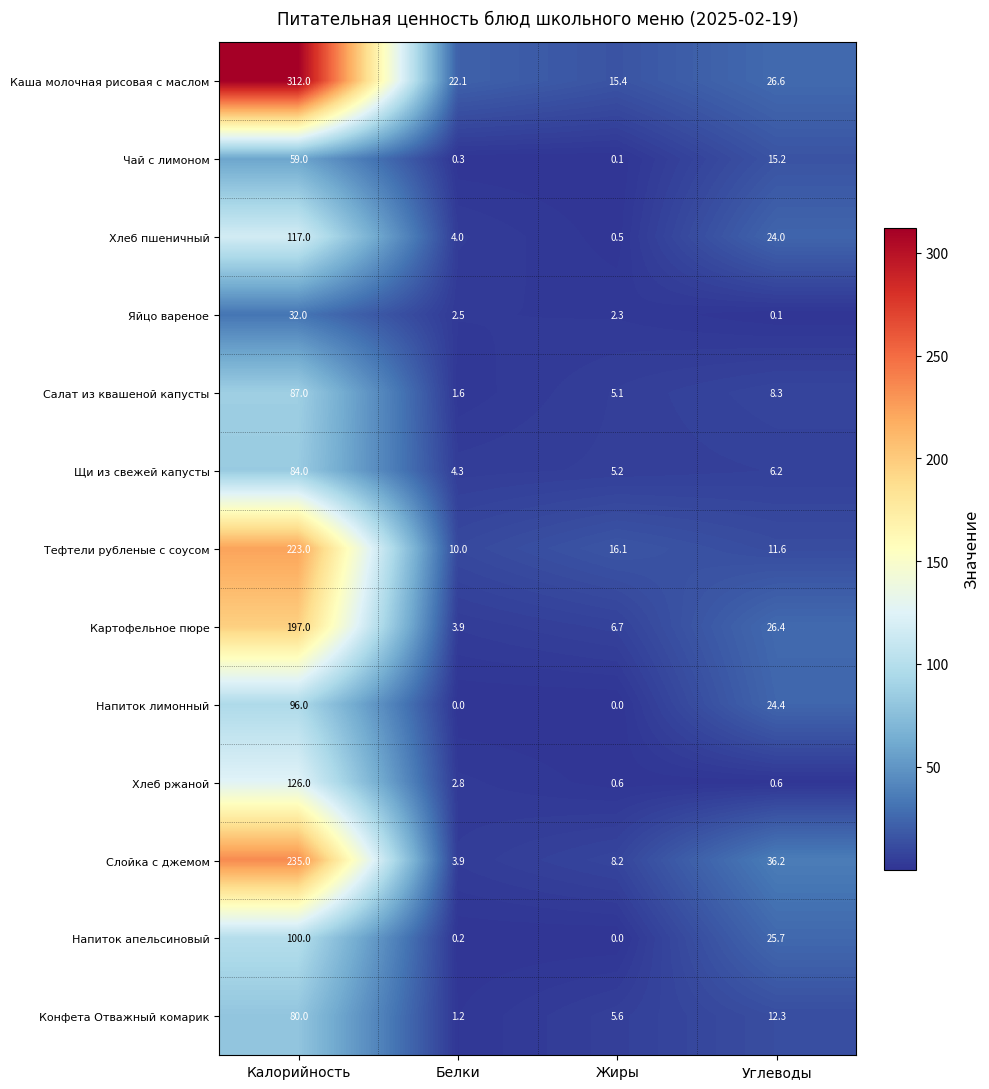

What is the total value across all series at Белки?

56.8